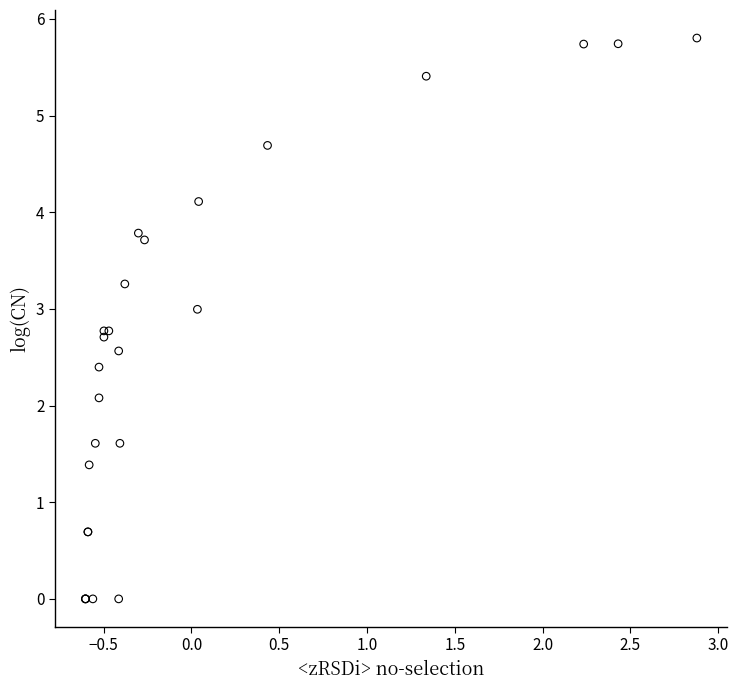

What Y value in the scatter plot is closest to 2?

2.1